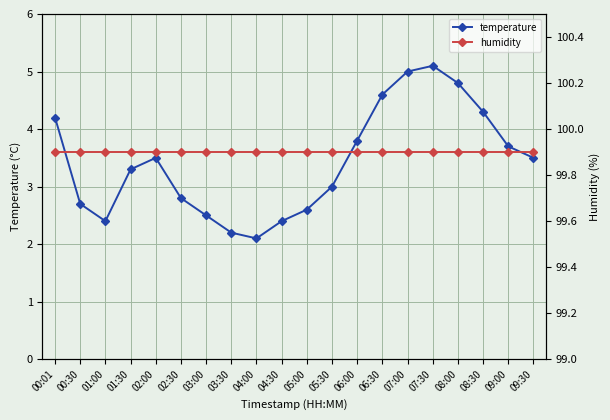

Where is humidity nearest to the value 99?

00:01